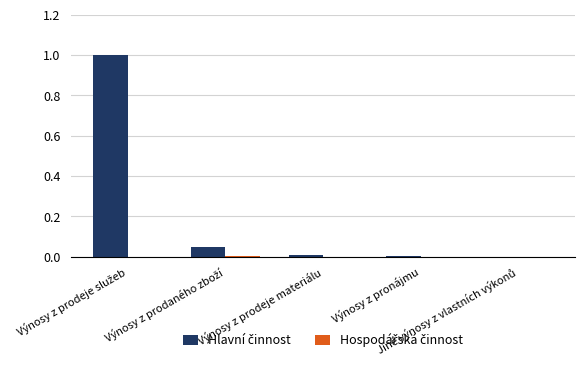

What is the maximum value shown in the chart?

1.0